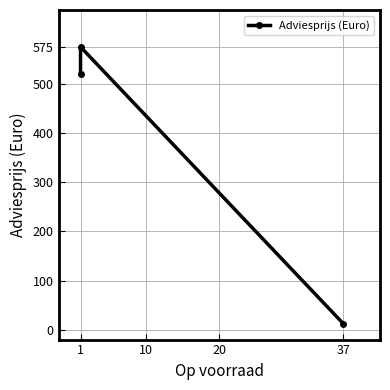

What is the change in value from 1 to 10?

+55